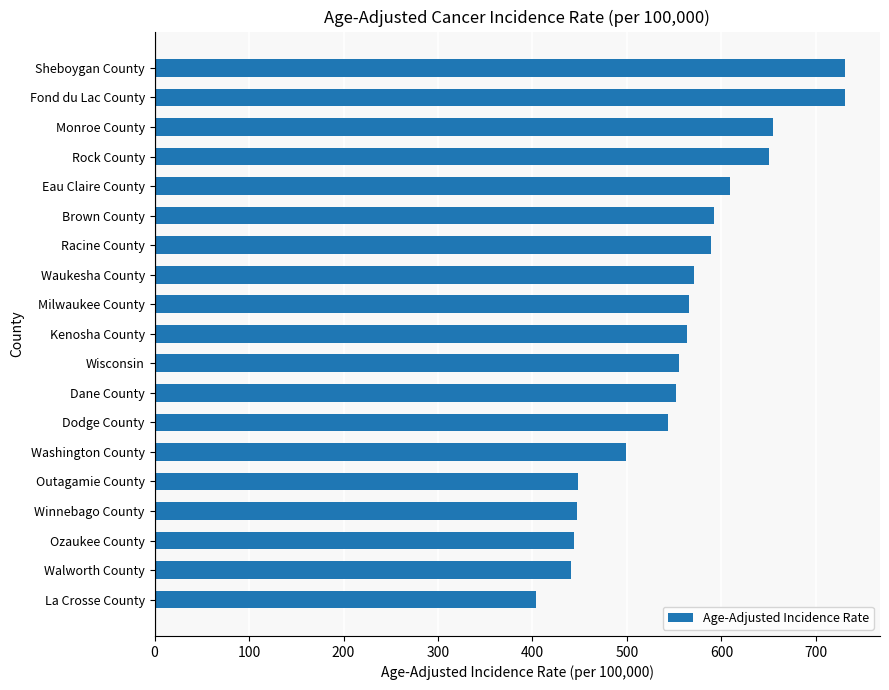

How many data points are above 563?

10